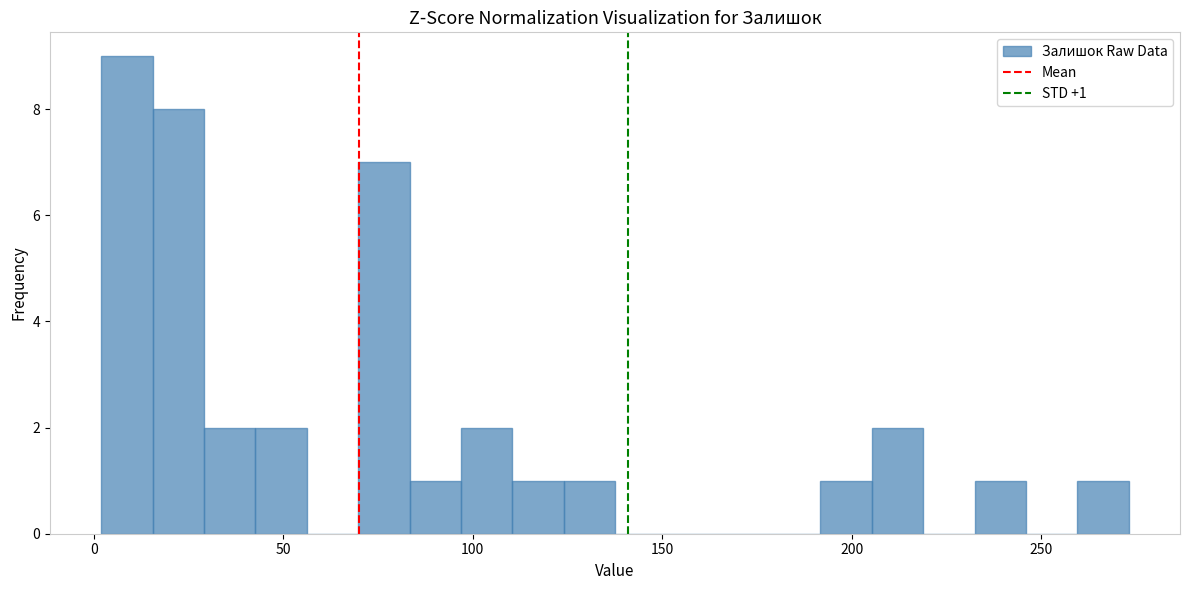

Read against the x-axis, roughly where is the centre of the tallest bar?

10